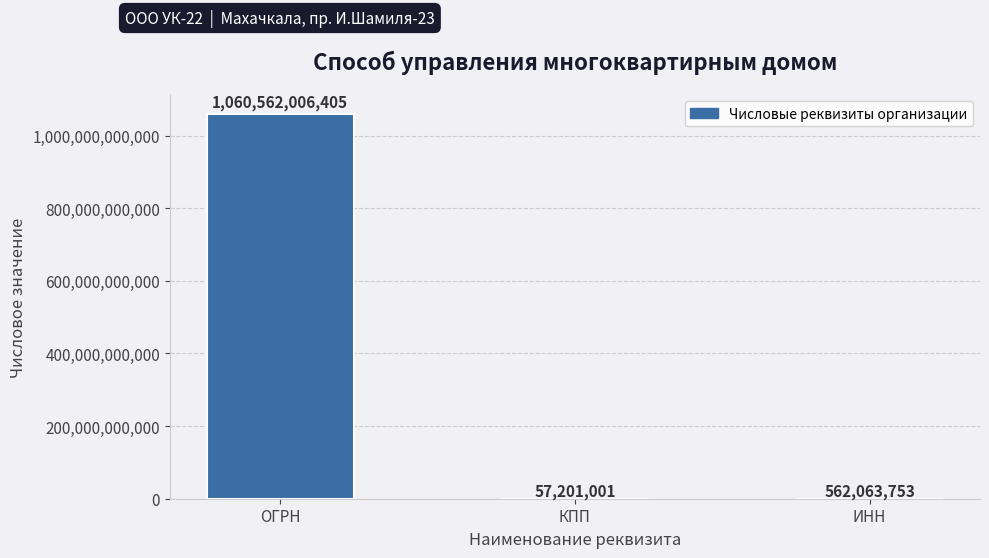

Read the value at КПП.

57201001